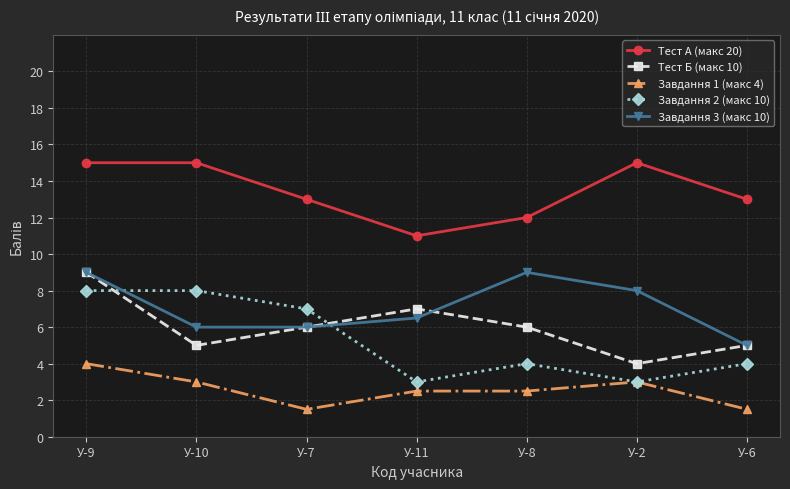

Reading left to right, what are all the values shown in this chart?

Тест А (макс 20): 15.0	15.0	13.0	11.0	12.0	15.0	13.0
Тест Б (макс 10): 9.0	5.0	6.0	7.0	6.0	4.0	5.0
Завдання 1 (макс 4): 4.0	3.0	1.5	2.5	2.5	3.0	1.5
Завдання 2 (макс 10): 8.0	8.0	7.0	3.0	4.0	3.0	4.0
Завдання 3 (макс 10): 9.0	6.0	6.0	6.5	9.0	8.0	5.0